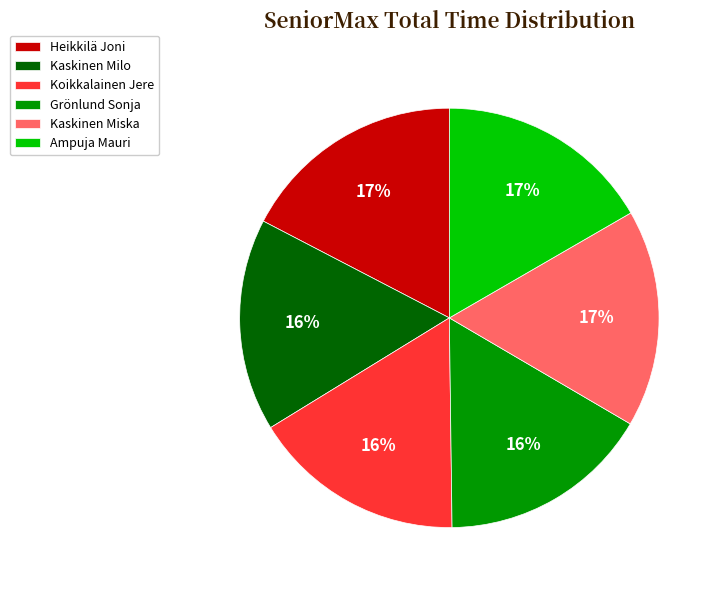

To the nearest percent, what is the average slice percentage?

17%